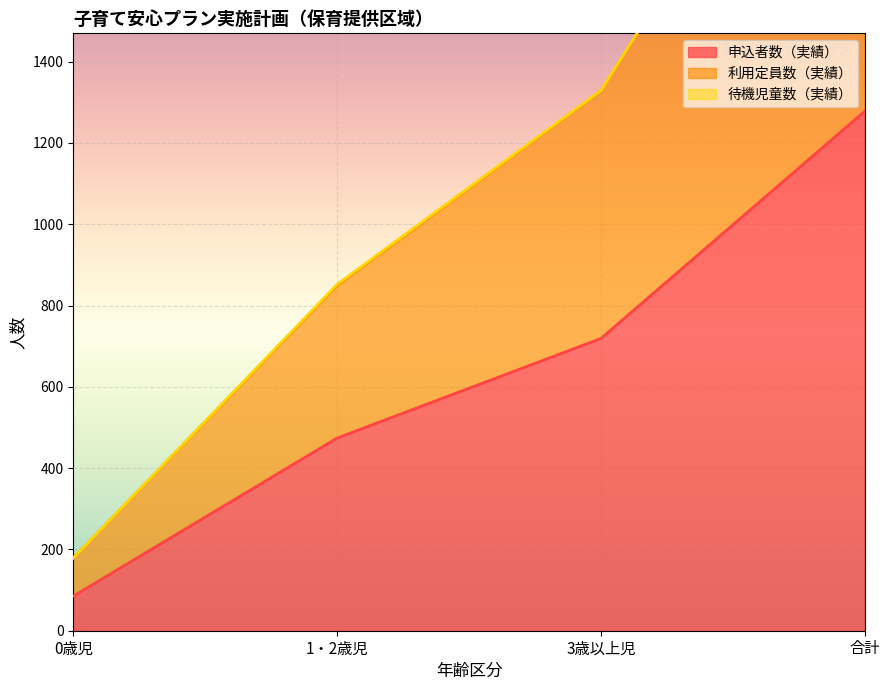

Which series has the largest total across all categories?

利用定員数（実績）